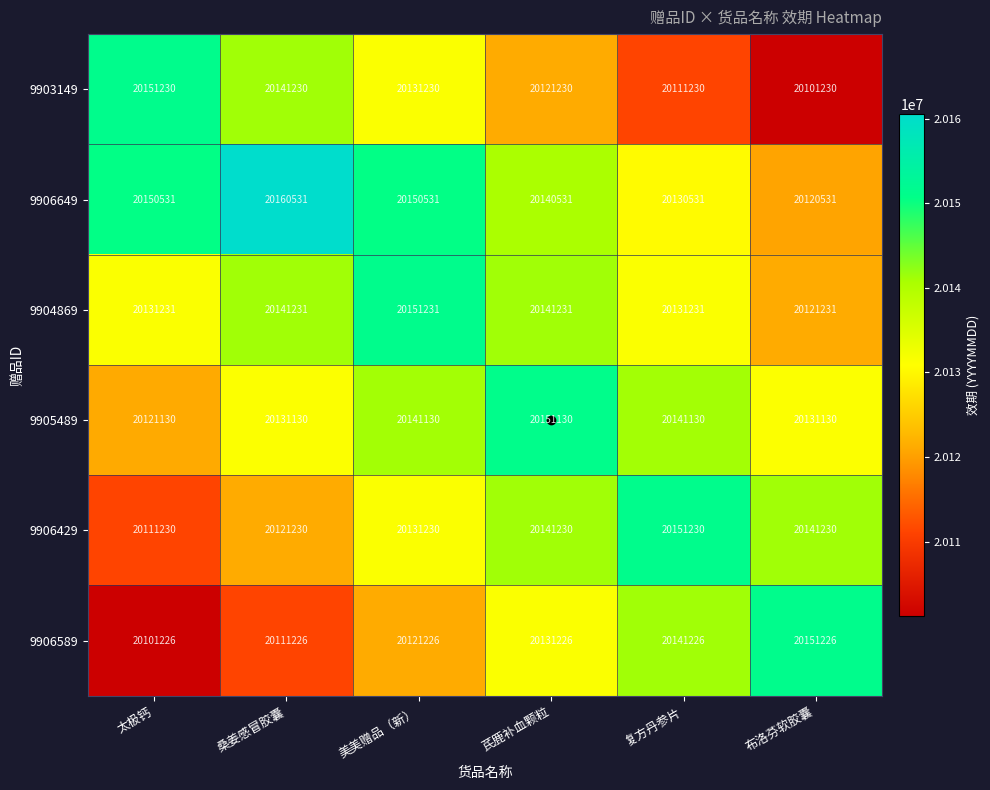

How many categories are shown in the chart?

6